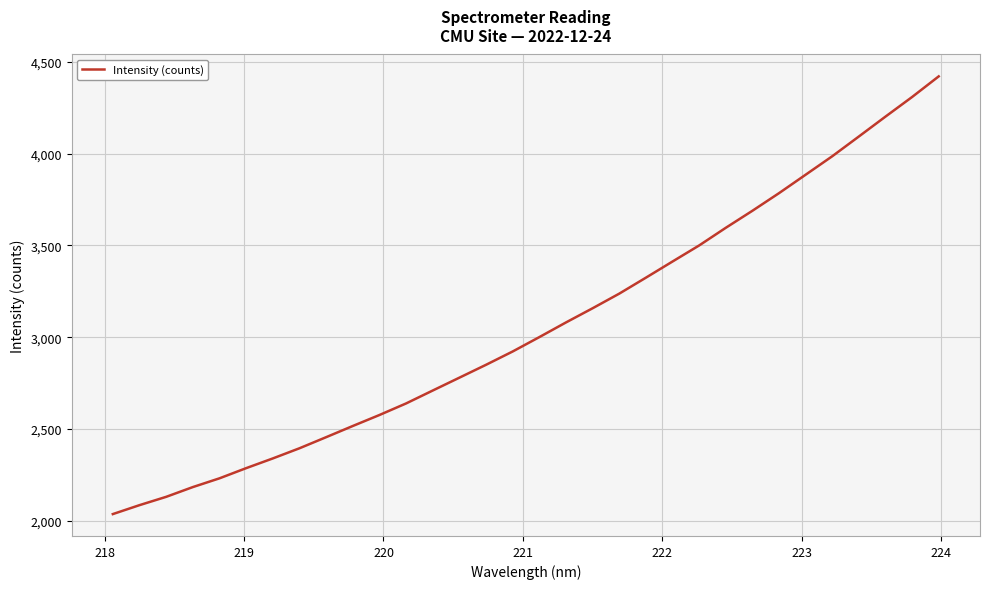

How many lines are shown in the chart?

1